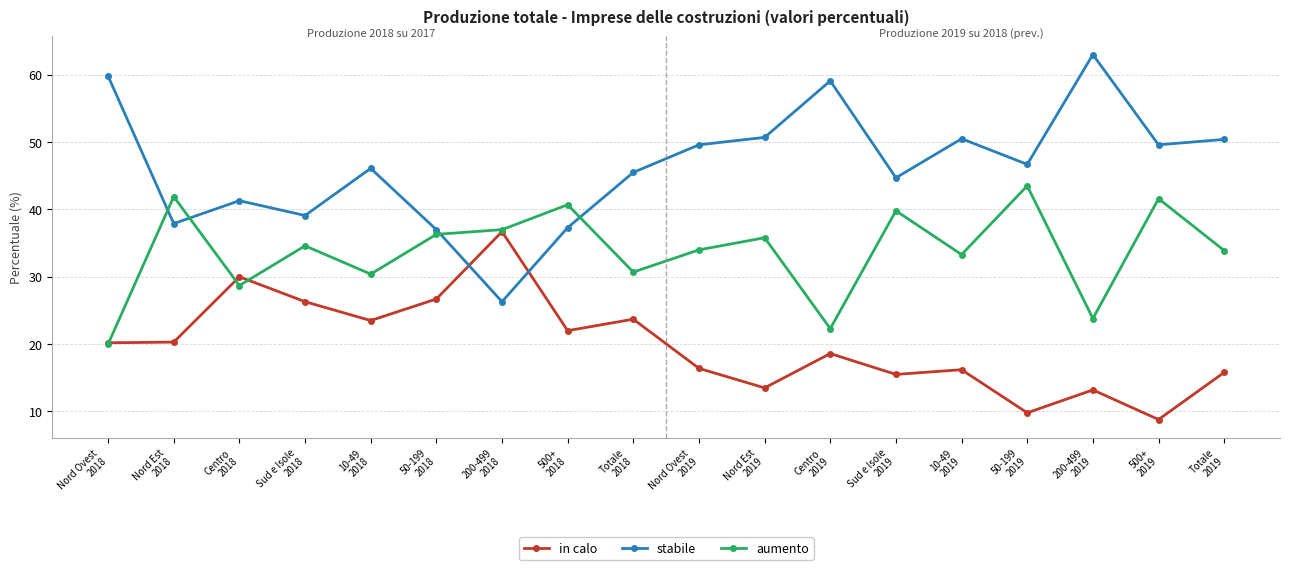

What is the minimum value for in calo?

8.8